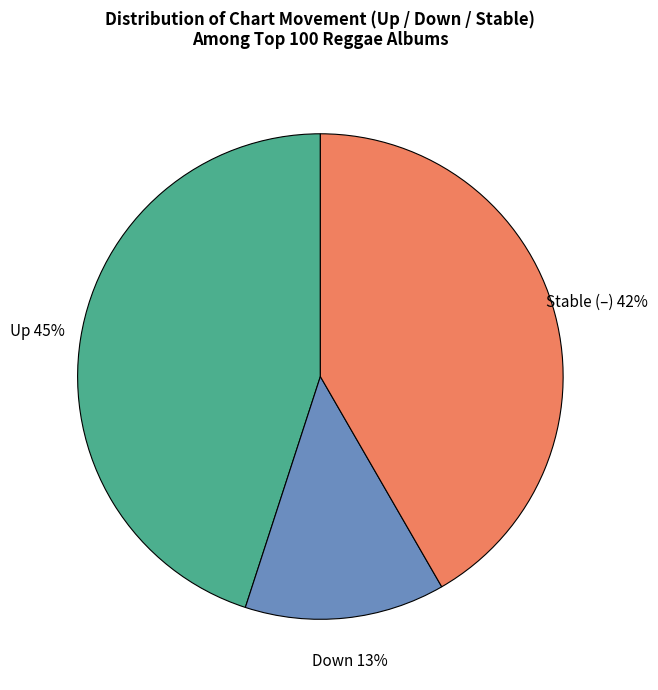

To the nearest percent, what is the average slice percentage?

33%